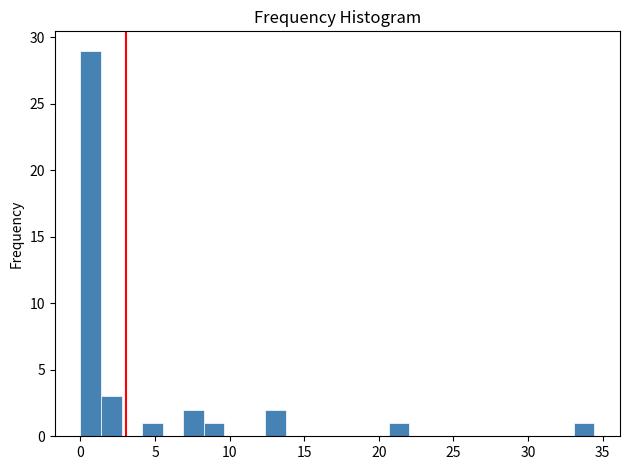

Around what value on the x-axis is the tallest bar? Give the approximate position of its centre, as read against the axis.

0.5